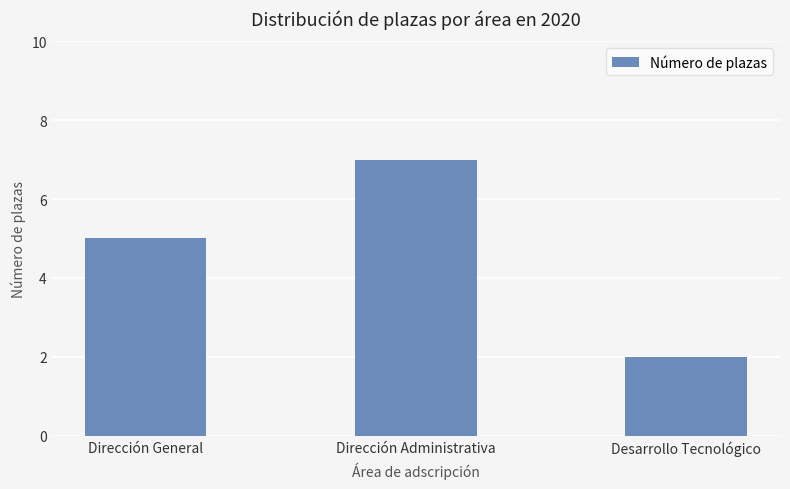

Reading right to left, what are all the values shown in this chart?

2	7	5